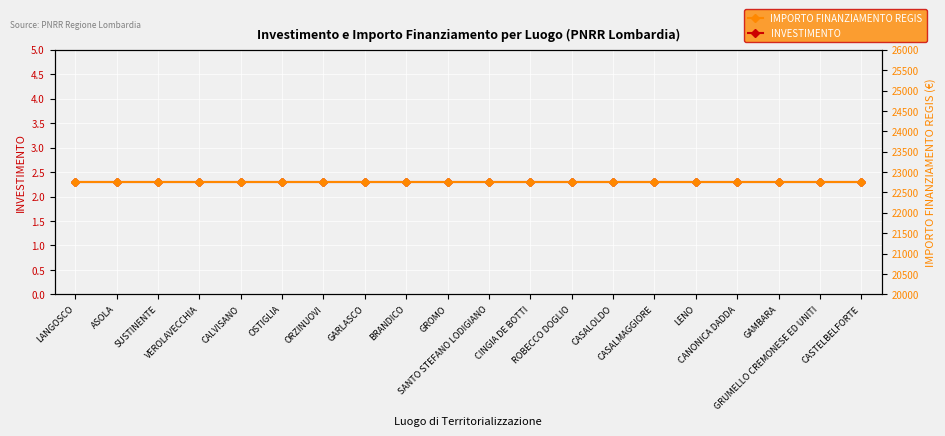

Rank the series by their maximum value, from highest to lowest.

IMPORTO FINANZIAMENTO REGIS, INVESTIMENTO